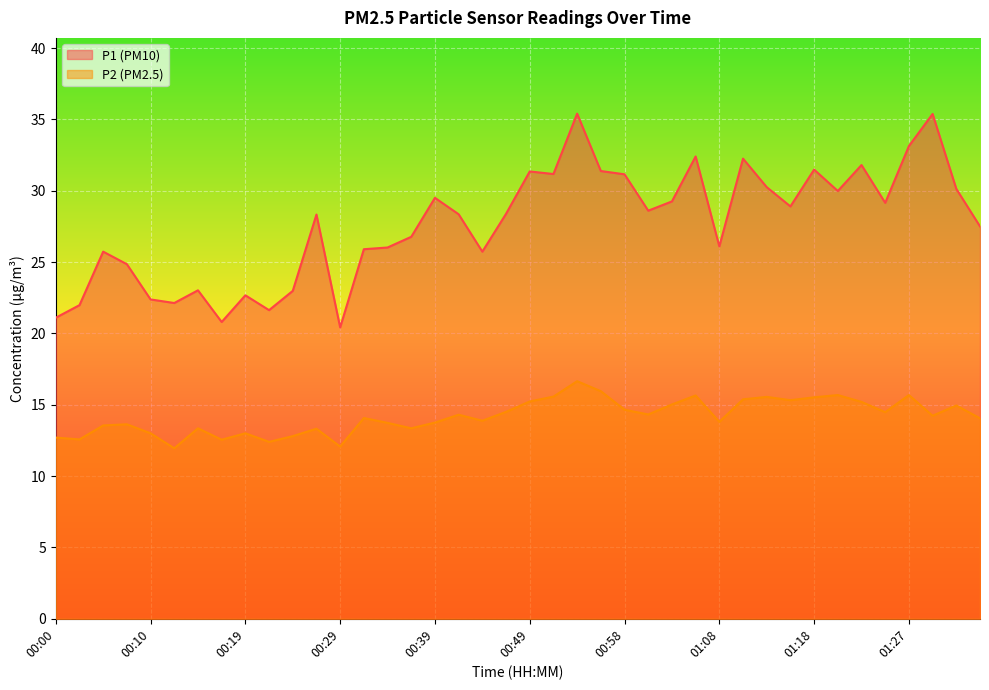

At which label does P1 reach its peak?

00:53